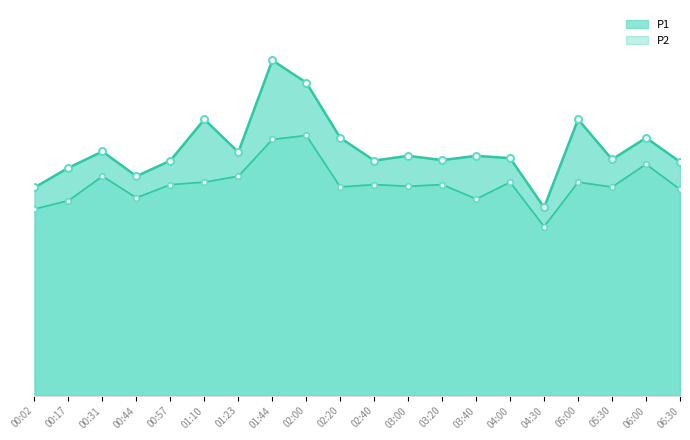

Does the chart have visible grid lines?

No